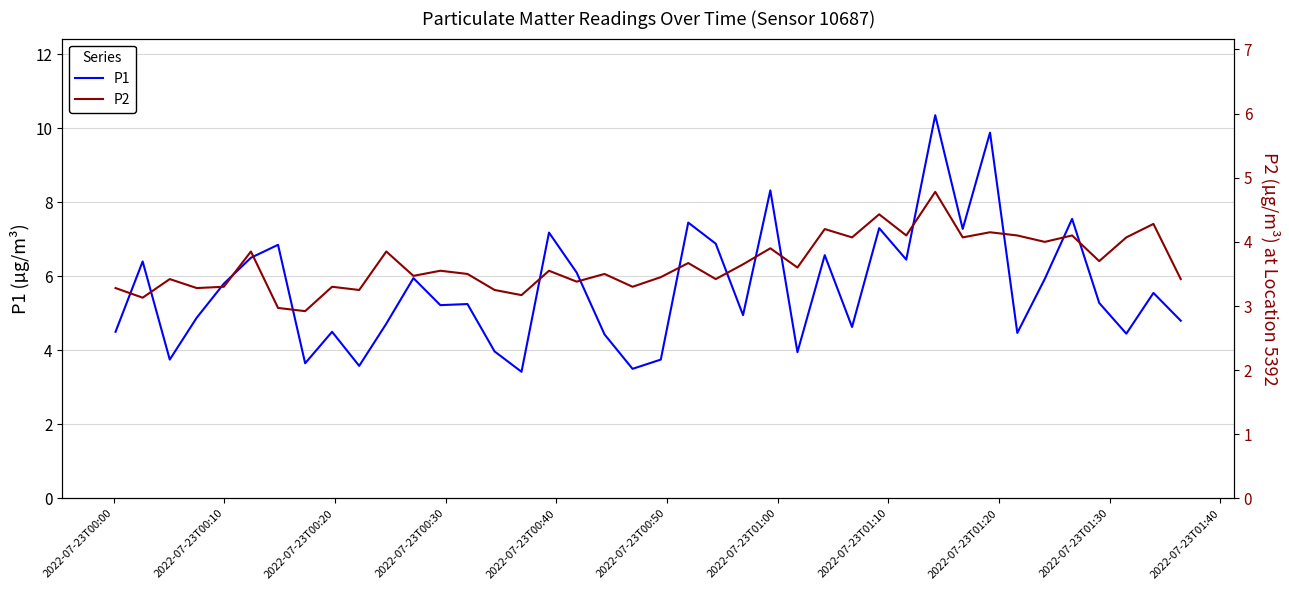

What is the minimum value for P1?

3.4